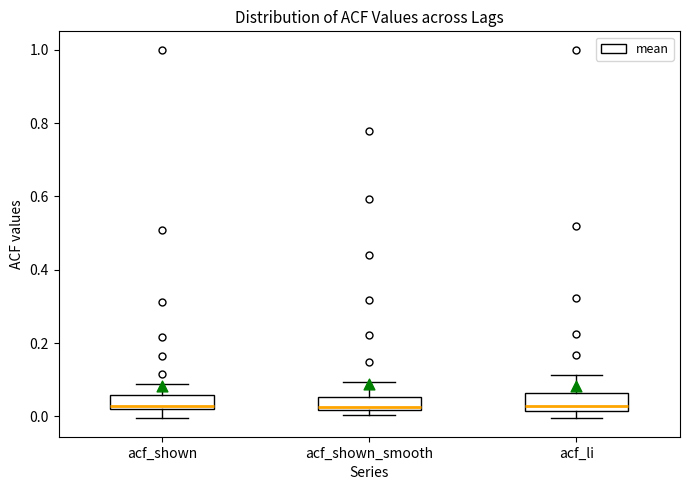

Reading left to right, transcribe this box plot: for each box, give where its median line is, the range the box spans, and where its two whiskers end, as read against the y-axis. The values are not printed on the chart, so give them approximately, as read against the axis.

acf_shown: median 0.02 (just above the box's lower edge), box 0.02 to 0.06, whiskers 0.00 to 0.08
acf_shown_smooth: median 0.02 (just above the box's lower edge), box 0.02 to 0.06, whiskers 0.00 to 0.10
acf_li: median 0.02 (just above the box's lower edge), box 0.02 to 0.06, whiskers 0.00 to 0.12